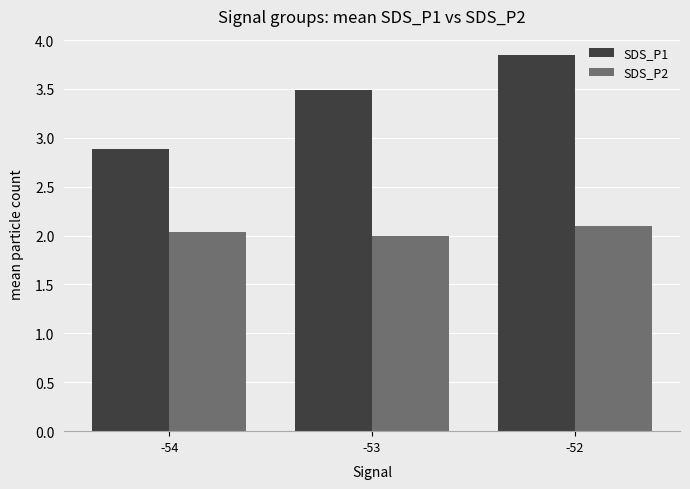

At -52, list the series in order from largest to smallest.

SDS_P1, SDS_P2